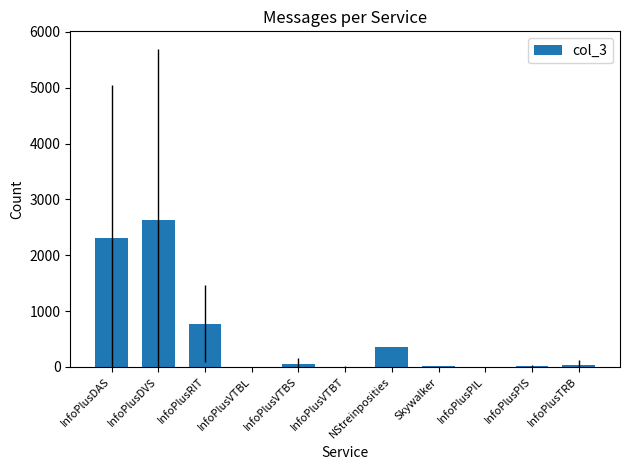

What is the greatest value displayed?

2625.8